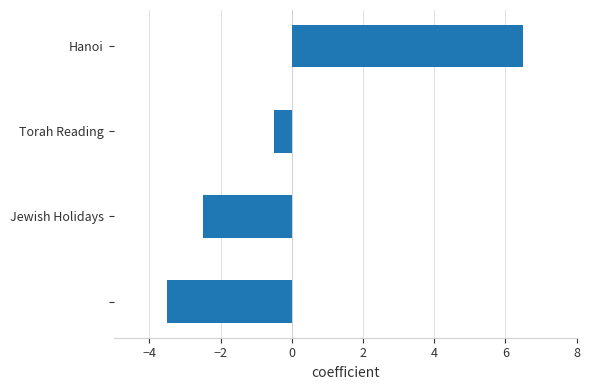

What is the maximum value shown in the chart?

6.5